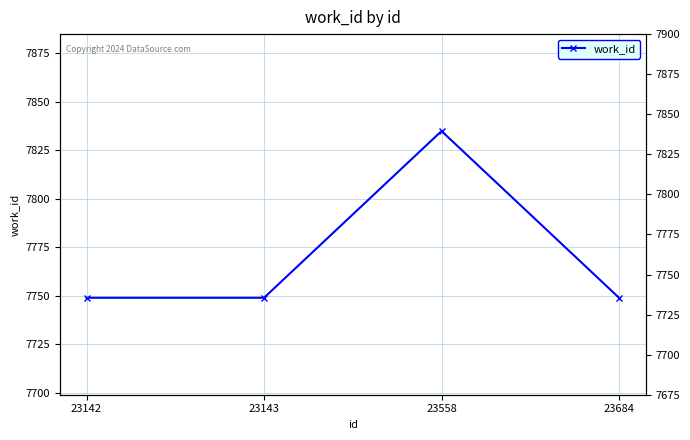

Is this an area chart (filled region under the line)?

No